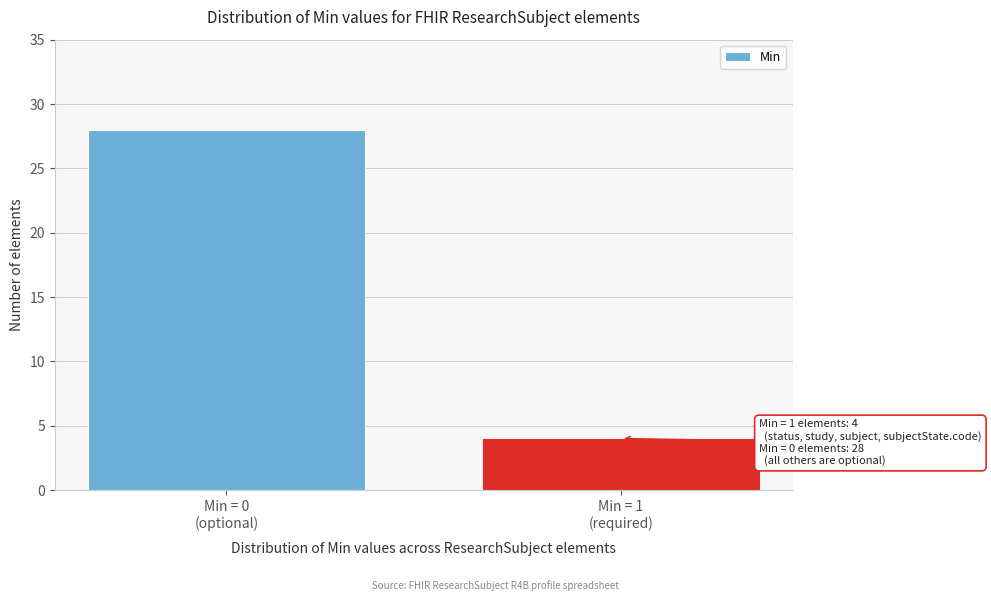

Reading left to right, what are all the values shown in this chart?

28	4